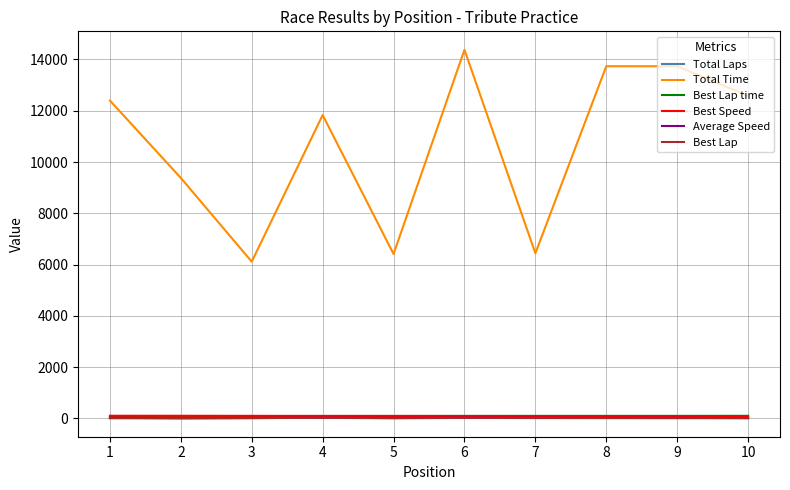

What is the total value across all series at 4?

12093.6